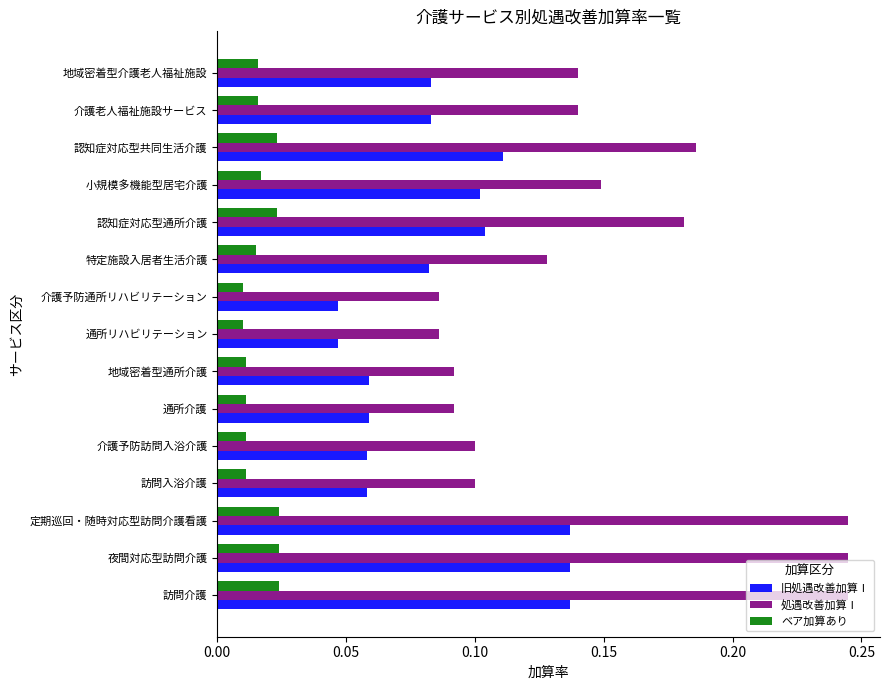

At how many categories does at least one series exceed 0?

15